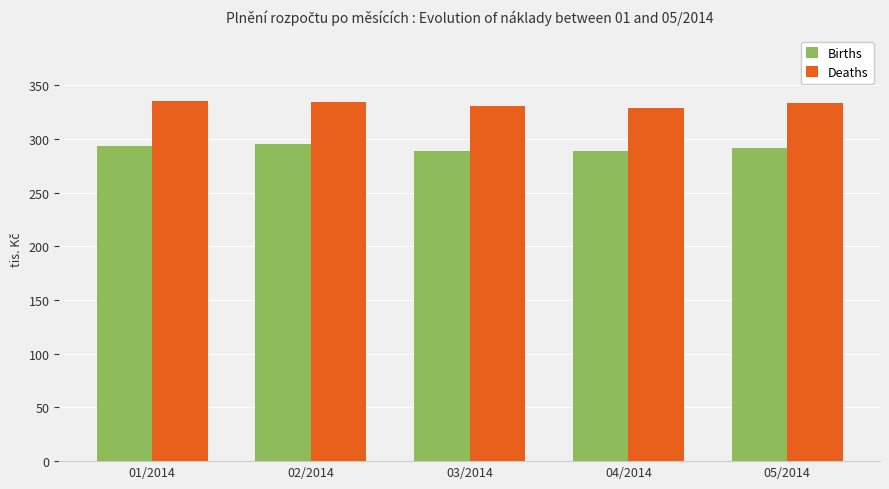

Is the value of Deaths at 01/2014 greater than the value of Births at 04/2014?

Yes